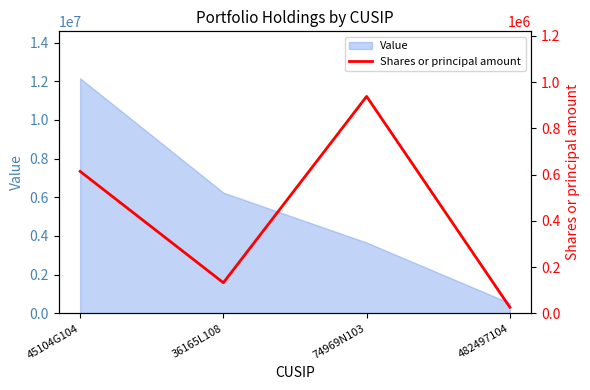

Does the chart display data point markers on the line(s)?

No